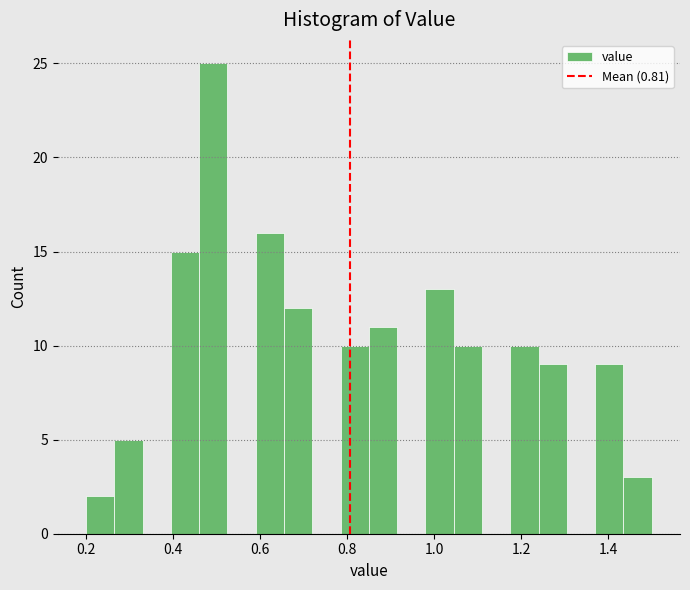

Read against the x-axis, roughly where is the centre of the tallest bar?

0.50